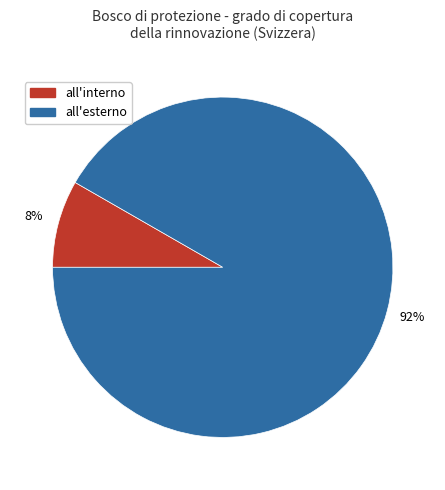

Does any single category account for the majority?

Yes